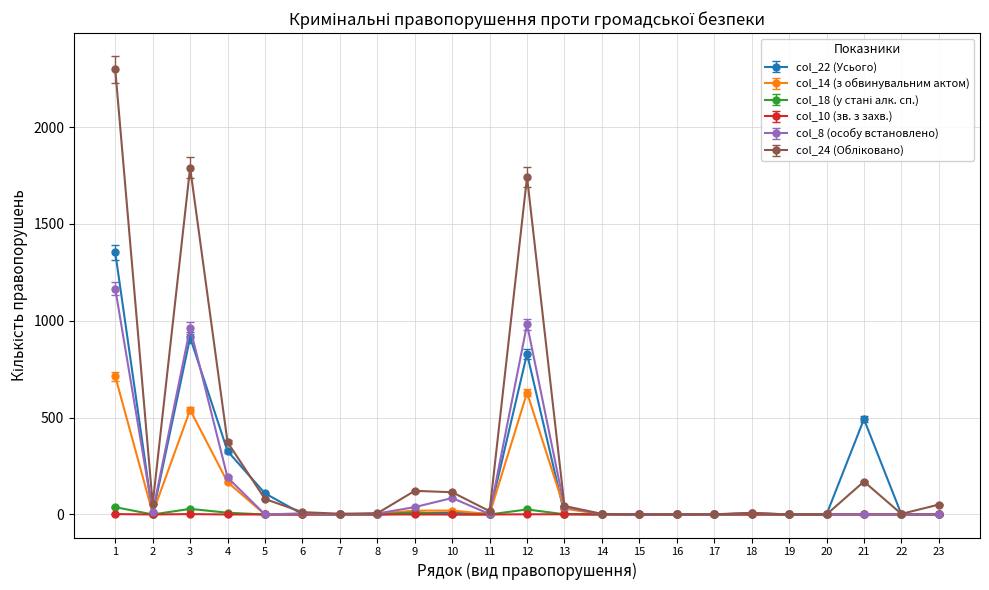

What is the maximum value shown in the chart?

2298